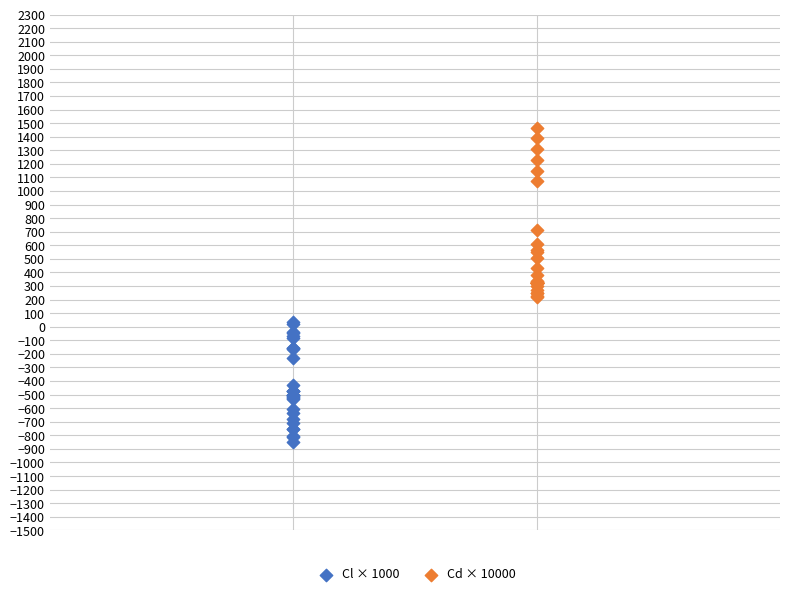

Which series has the widest spread of Y values?

Cd × 10000